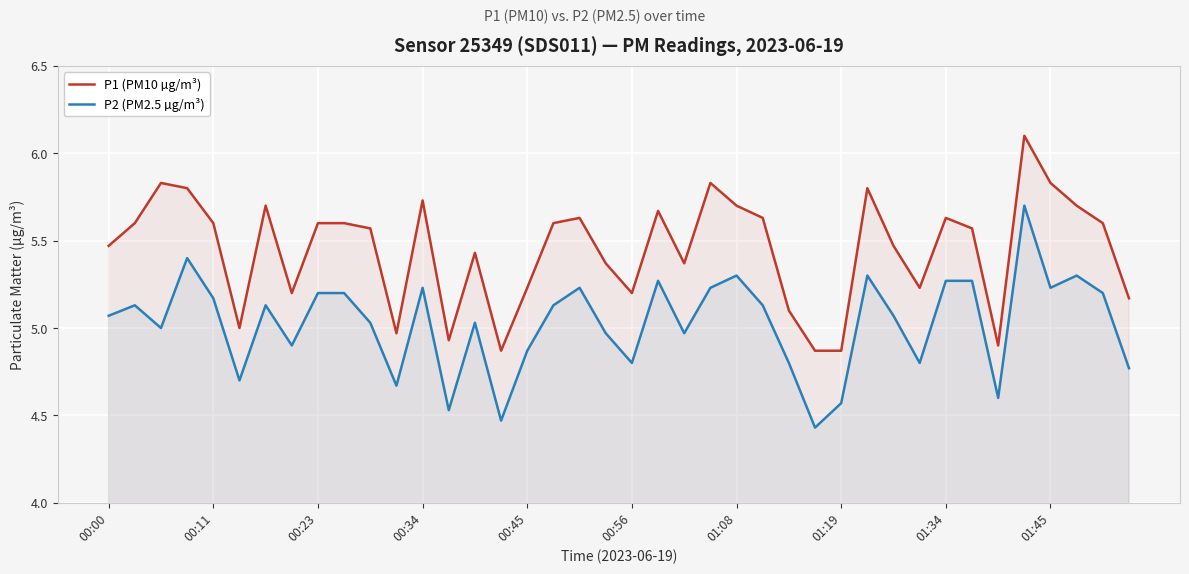

True or false: P1 (PM10 µg/m³) and P2 (PM2.5 µg/m³) intersect in this chart.

False